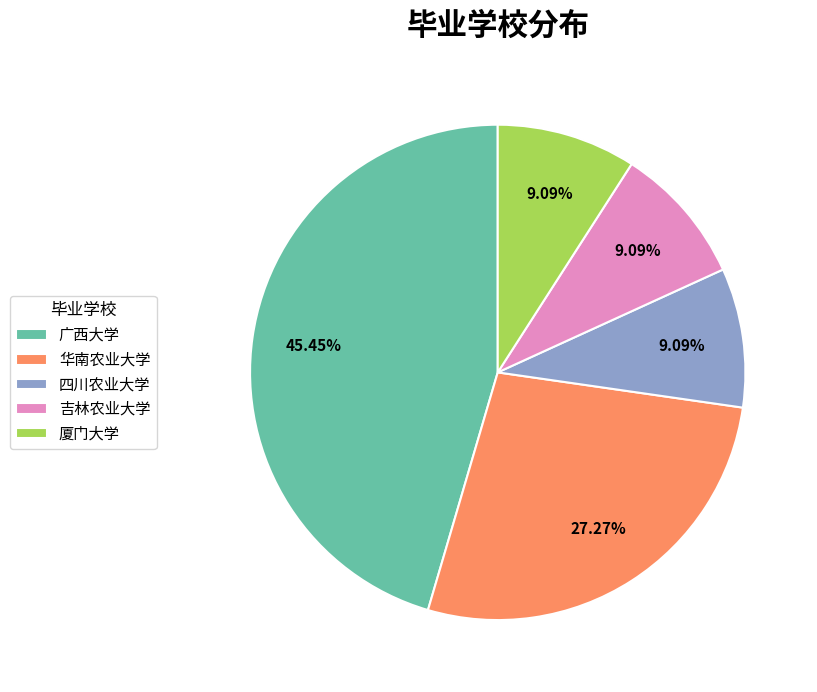

True or false: 华南农业大学 accounts for 40% of the total.

False